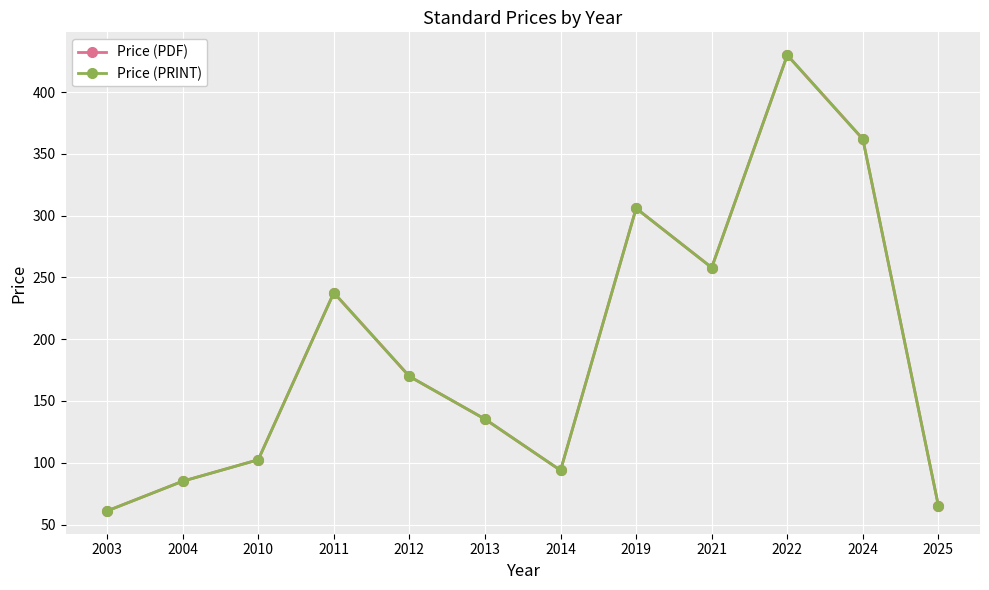

In Price (PDF), how many points are lower than both neighbors (excluding endpoints)?

2